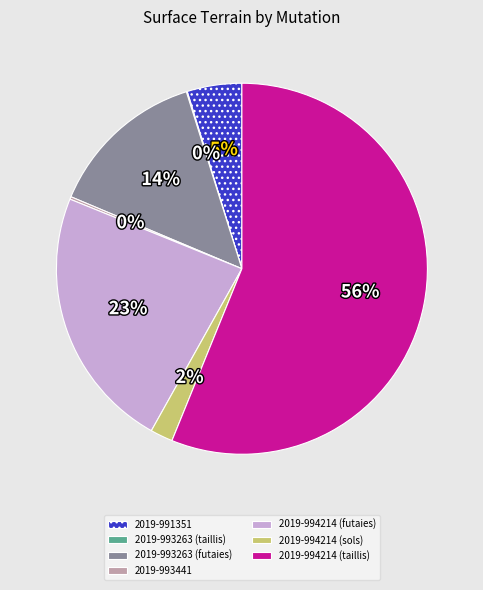

To the nearest percent, what is the difference between the largest and smallest slice percentages?

56%